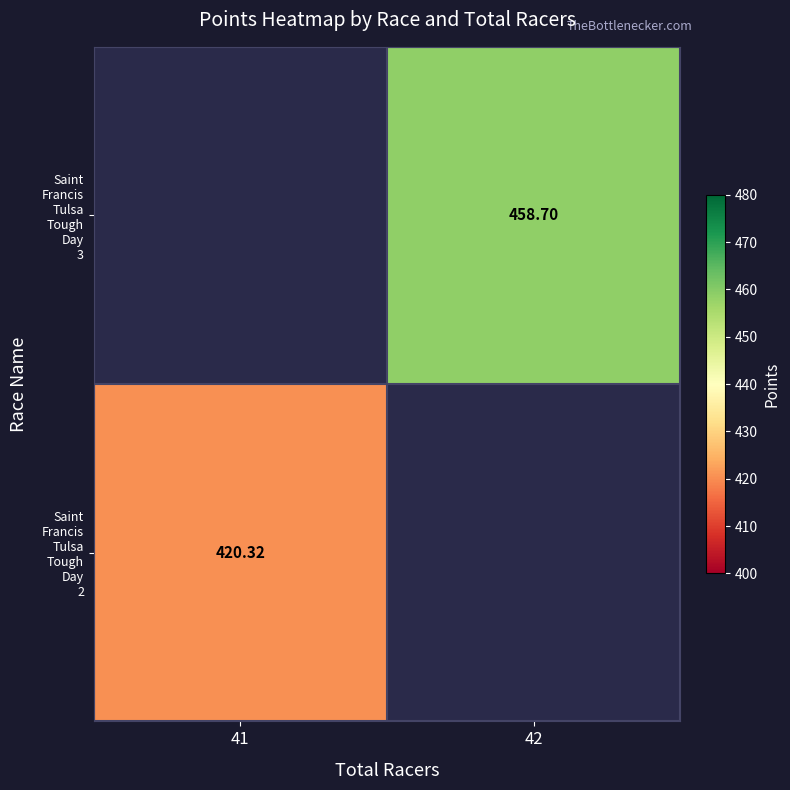

The value of Saint Francis Tulsa Tough Day 3 at 41 is 0.0. True or false?

True